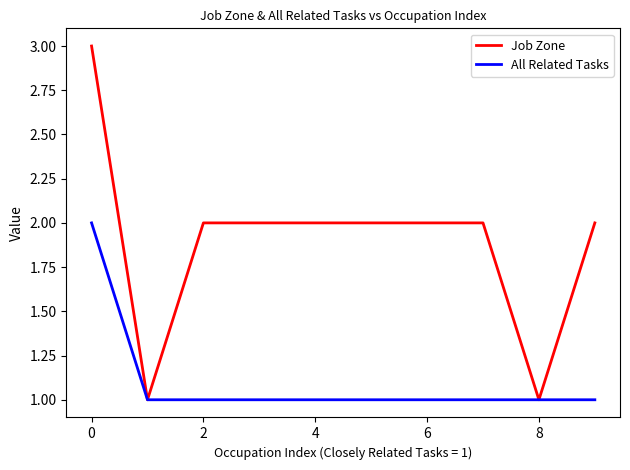

How many lines are shown in the chart?

2